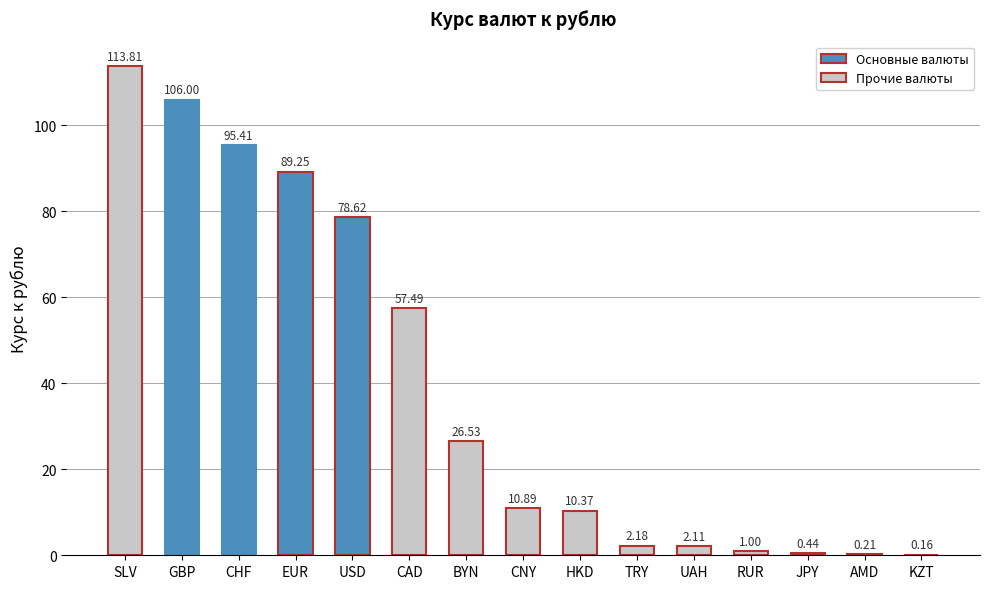

Which has a higher value, CNY or CHF?

CHF